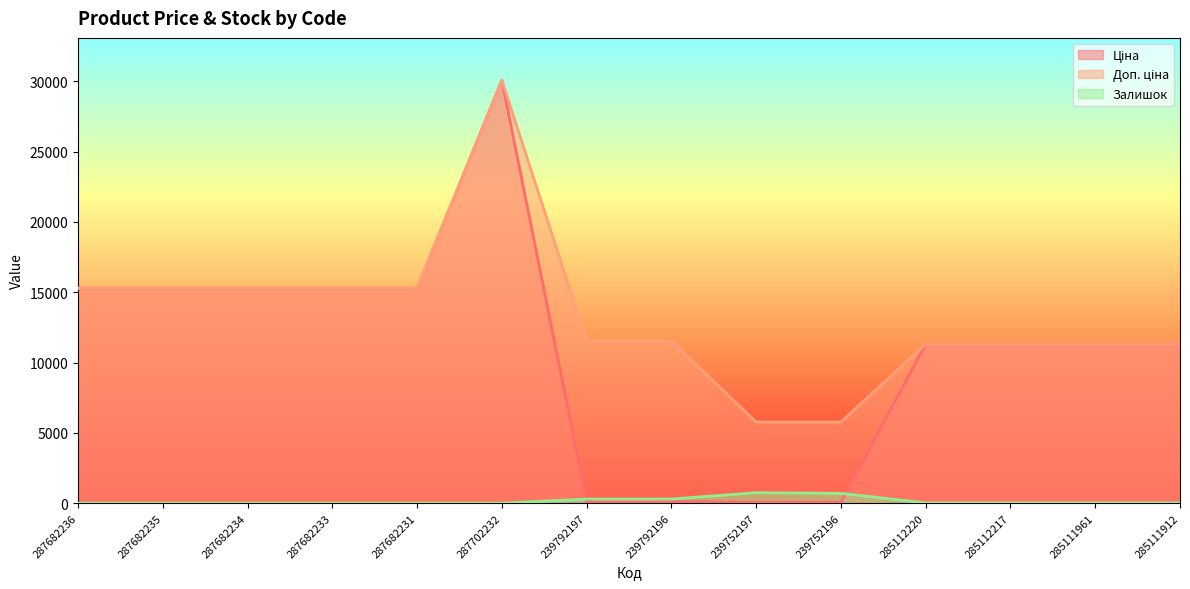

How many data points in Доп. ціна are less than 11537?

6